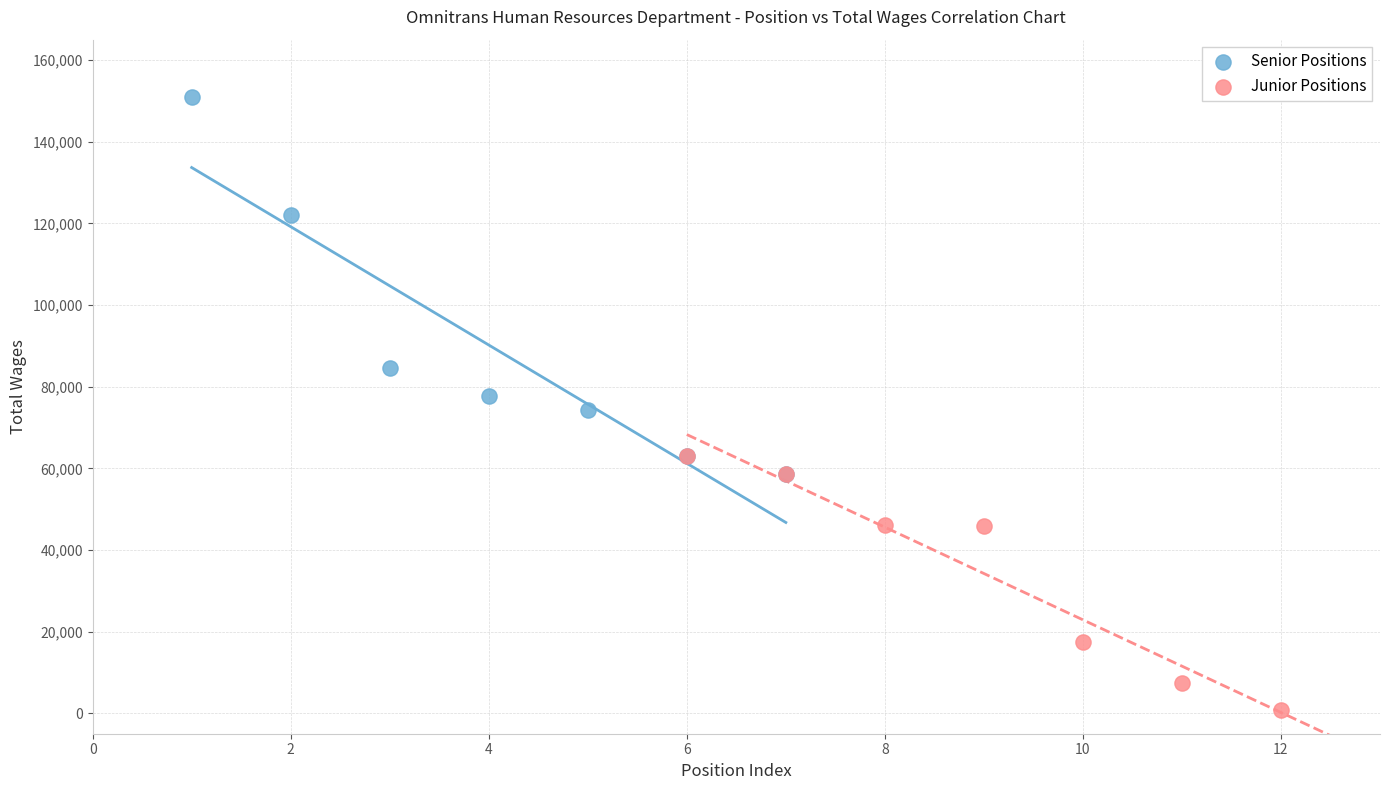

What are all the series names shown in the legend?

Senior Positions, Junior Positions